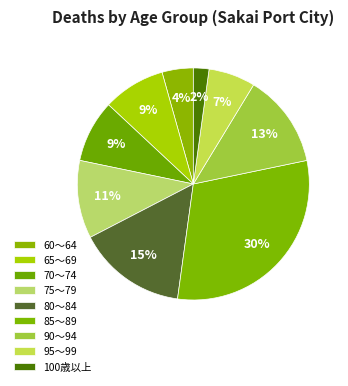

Count the number of slices in the pie.

9